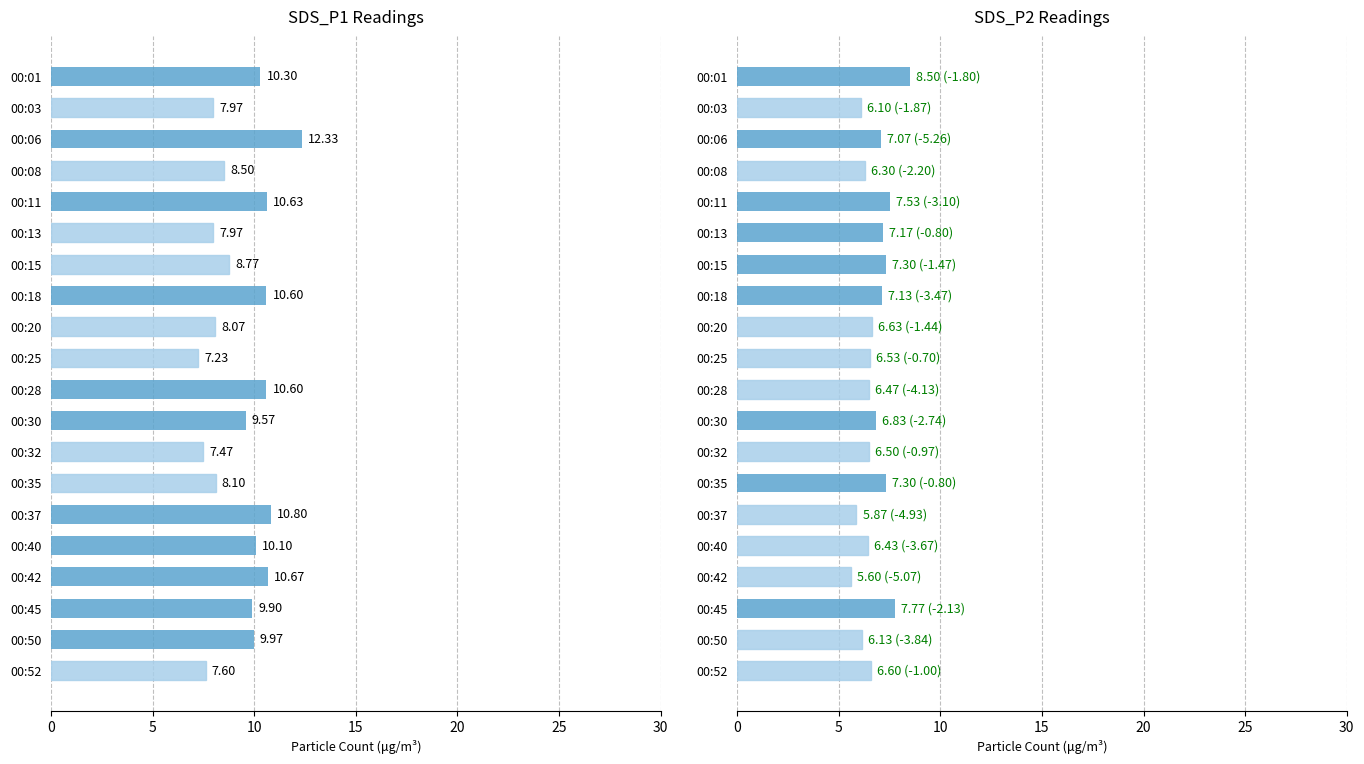

The value of SDS_P2 at 00:42 is 9.9. True or false?

False